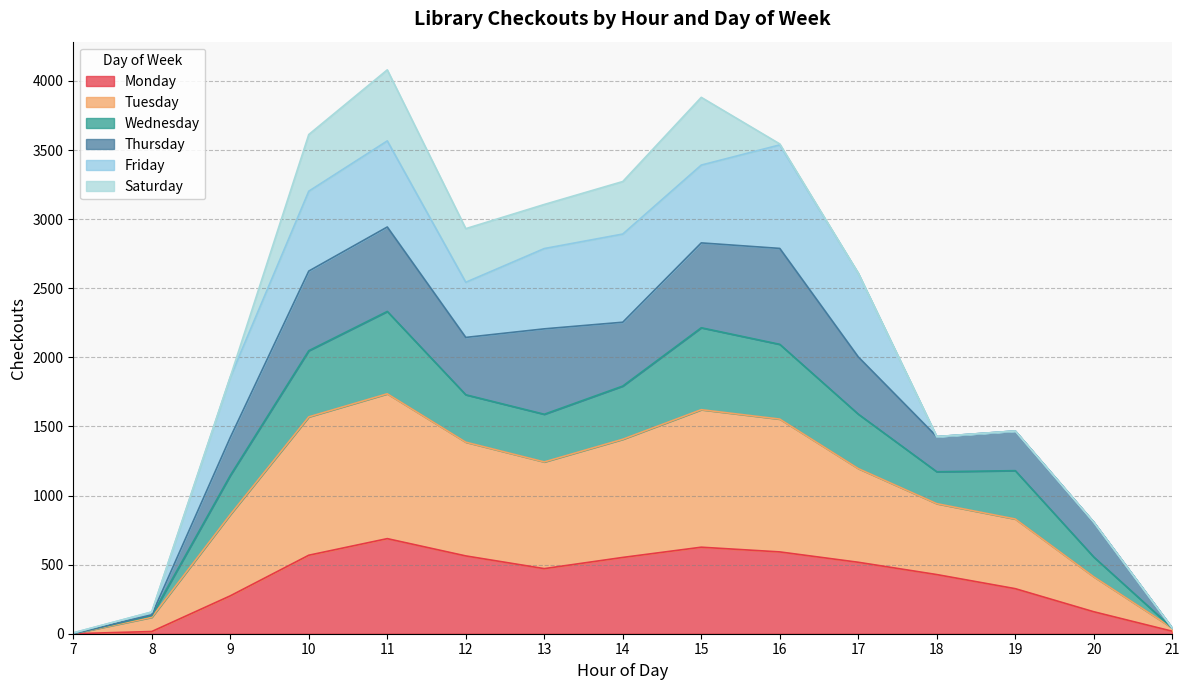

Which has a higher value, 9 or 16?

16